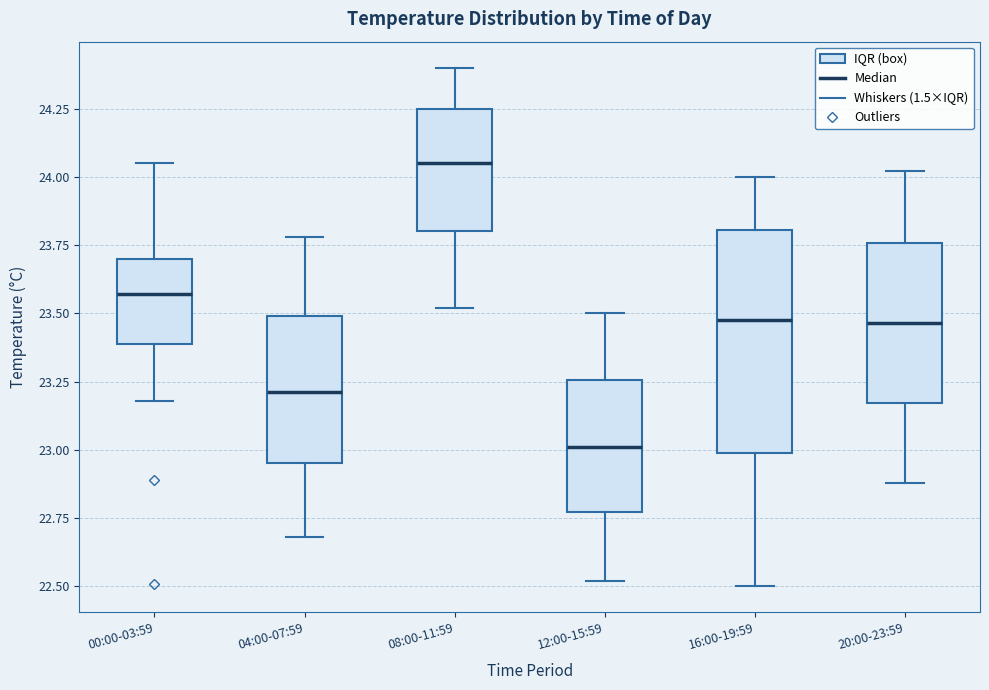

Where is the lower edge of the box for 20:00-23:59 on the y-axis? The values are not printed on the chart, so give them approximately, as read against the axis.

23.15